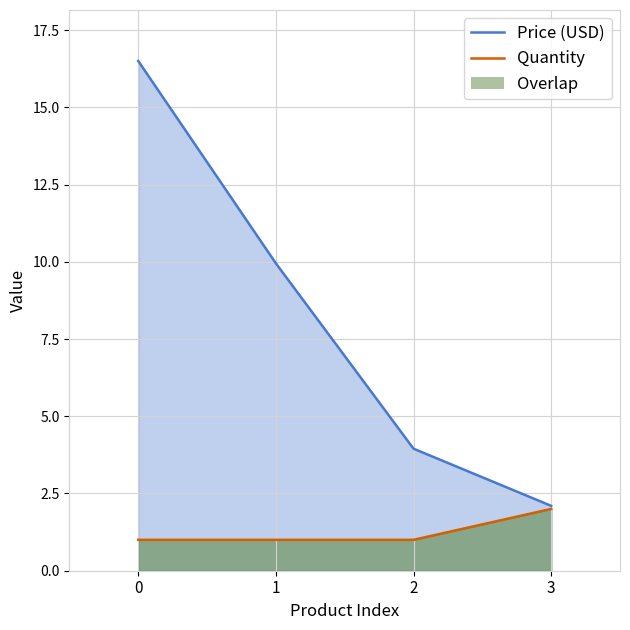

What is the total value across all series at 2?

5.0